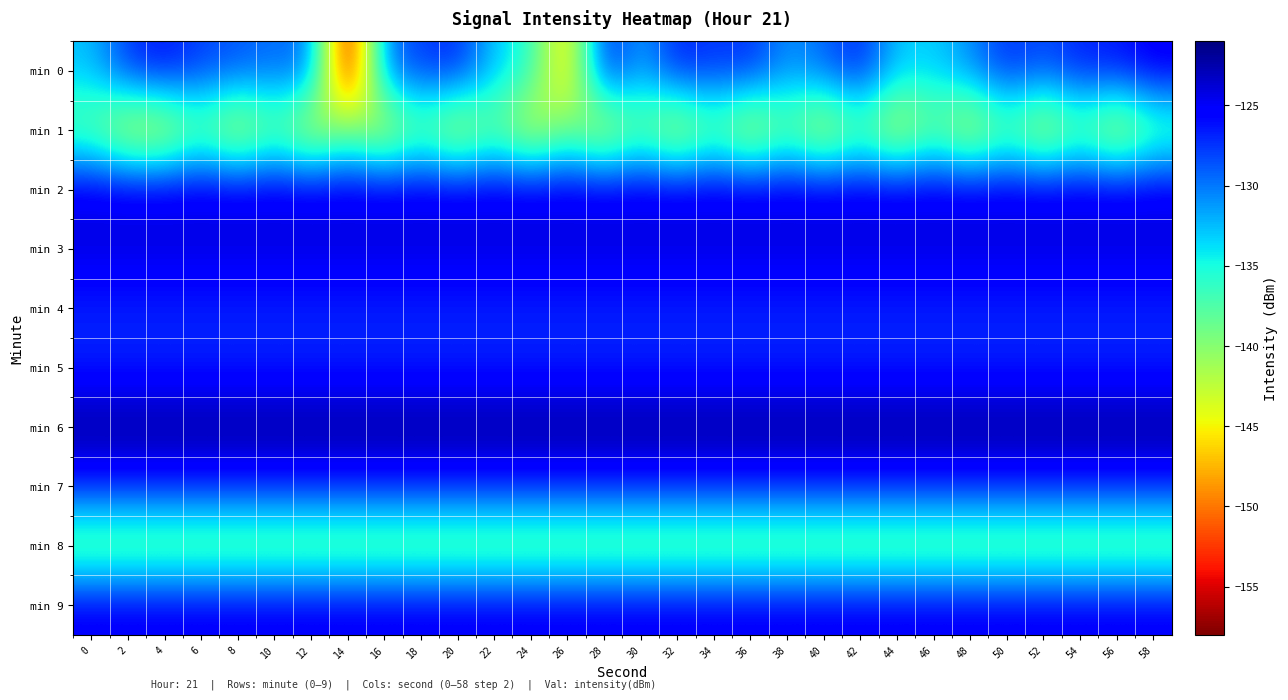

What is the spread (max minus min) of values at 4?

22.6